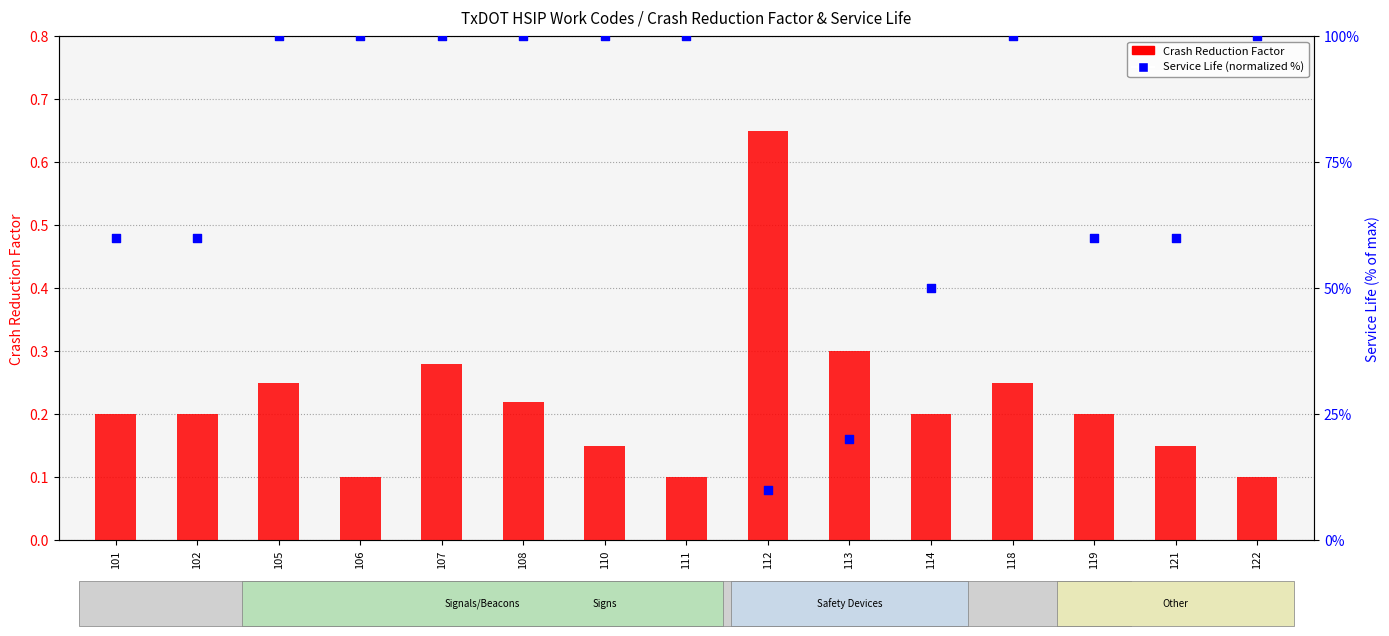

Is the value of Crash Reduction Factor at 101 greater than the value of Service Life (normalized %) at 113?

No